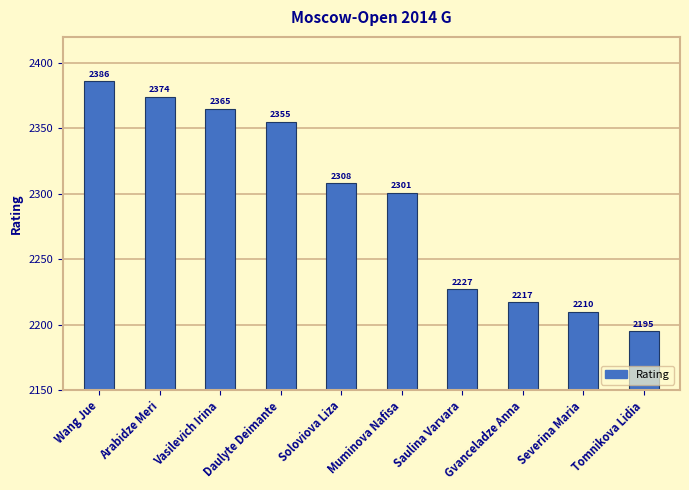

How many distinct data groups are displayed?

1